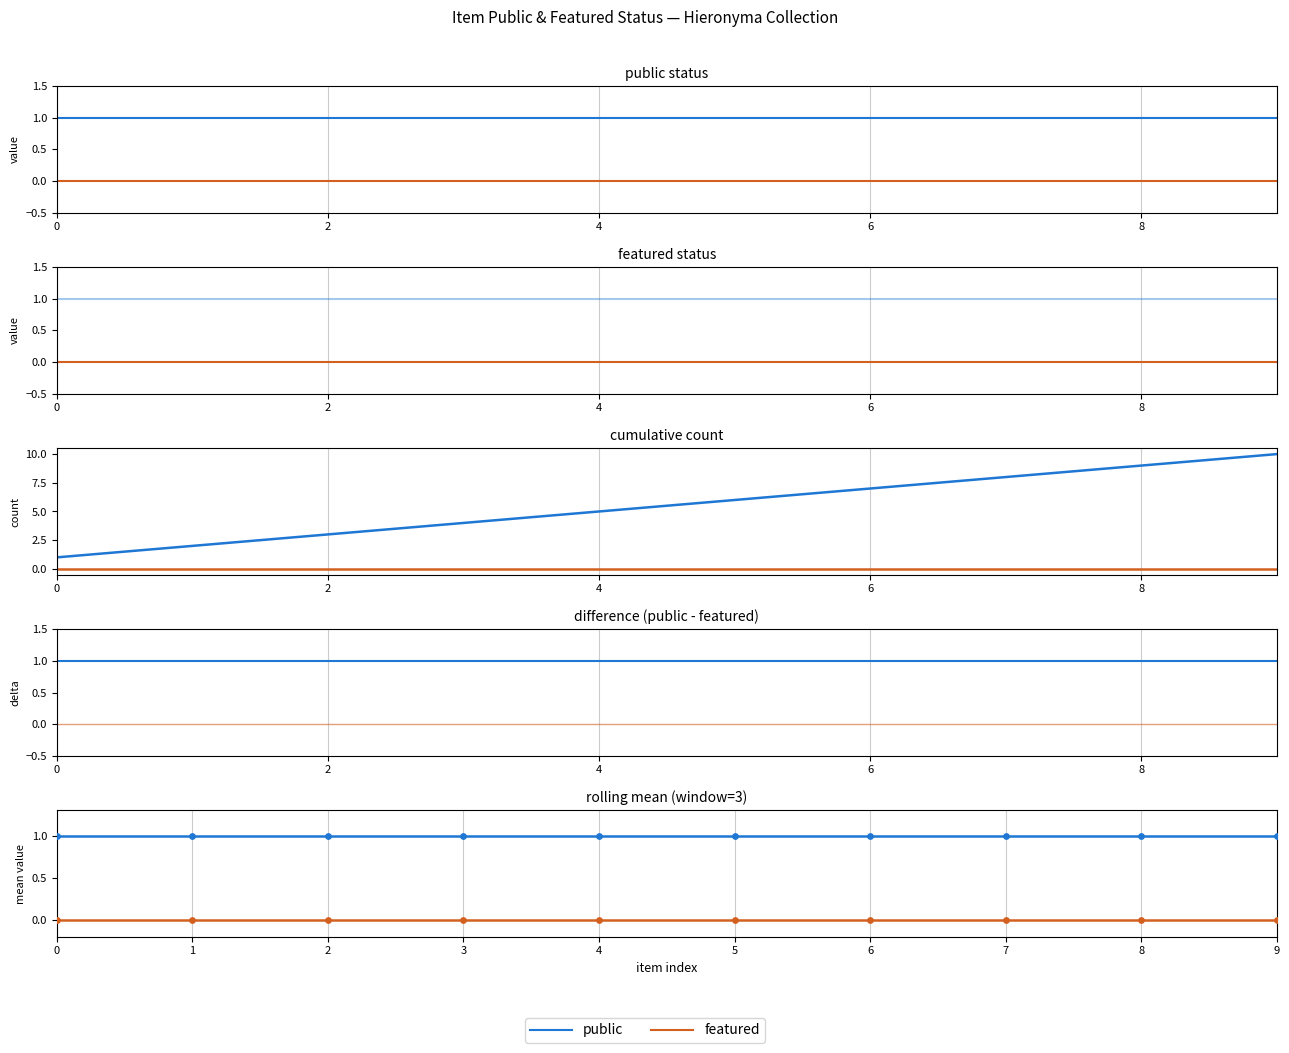

What is the total value across all series at 9?

12